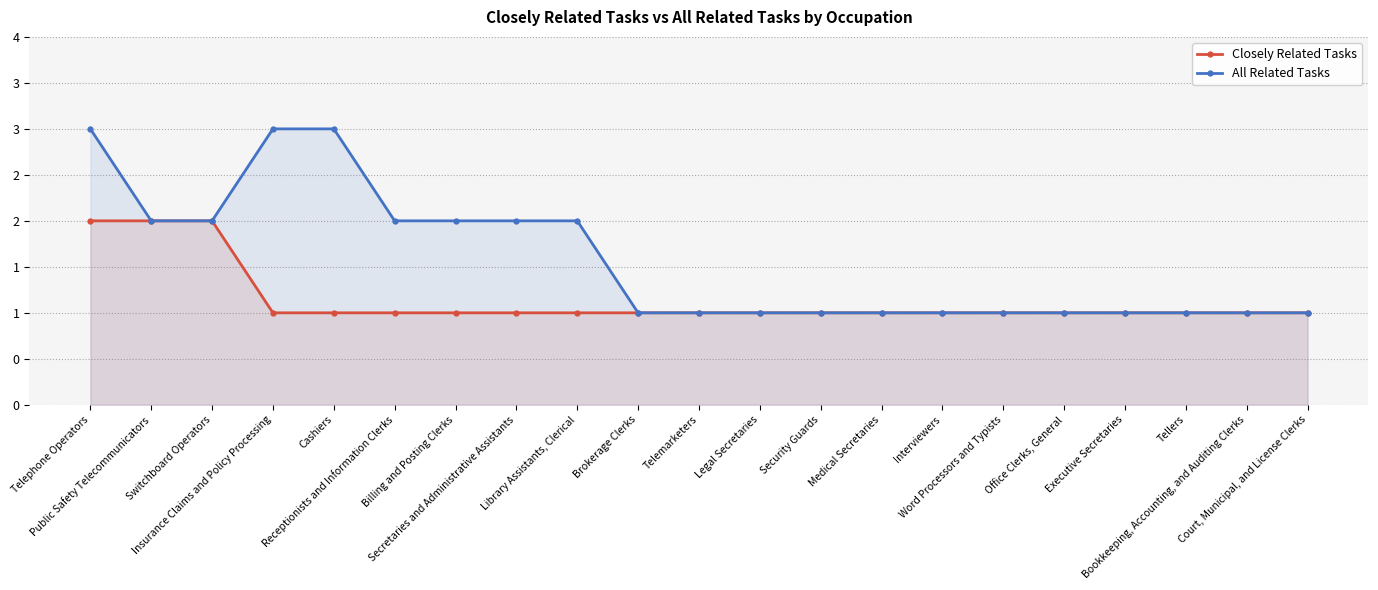

At Telemarketers, list the series in order from largest to smallest.

Closely Related Tasks, All Related Tasks